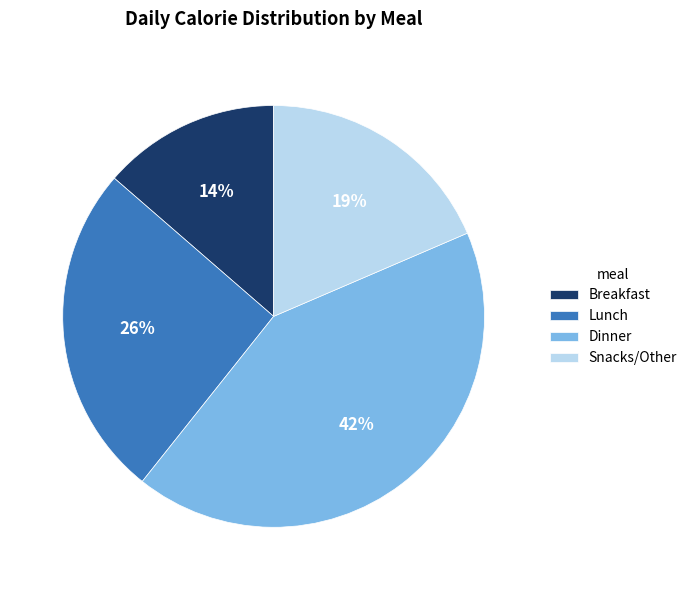

How many segments does this pie chart have?

4